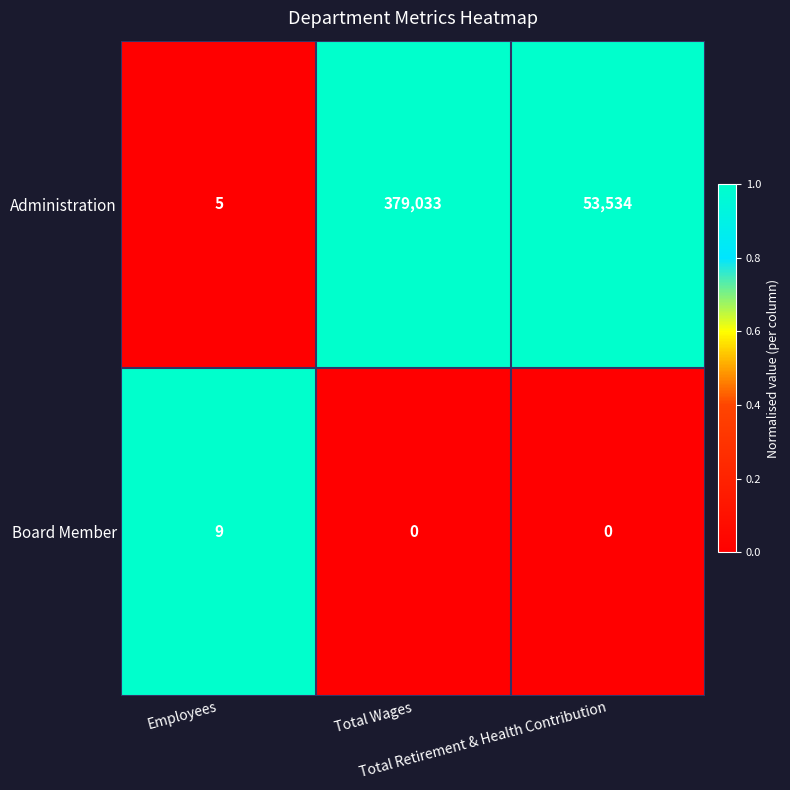

Which series changed the most between Employees and Total Wages?

Administration